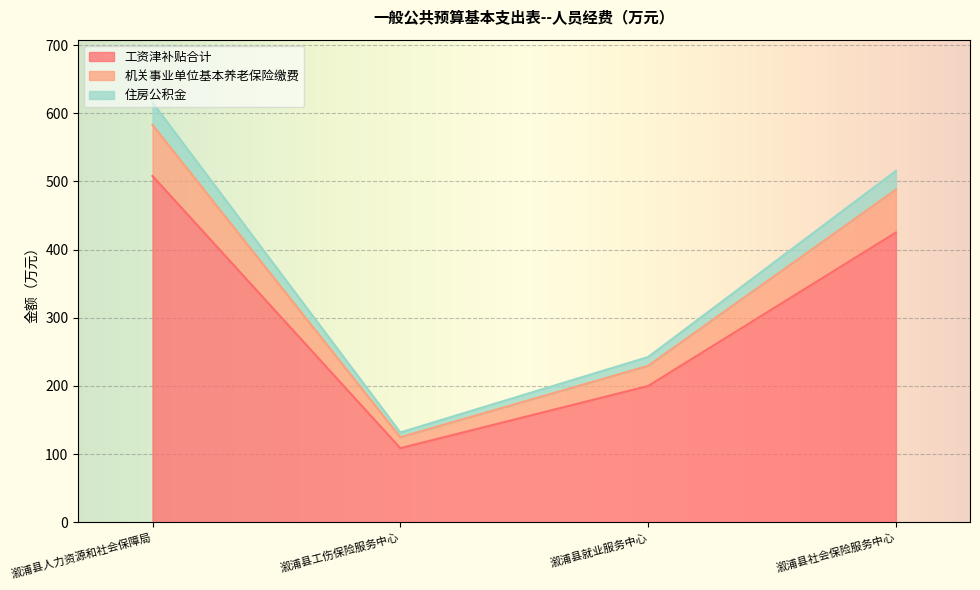

How many distinct data groups are displayed?

3